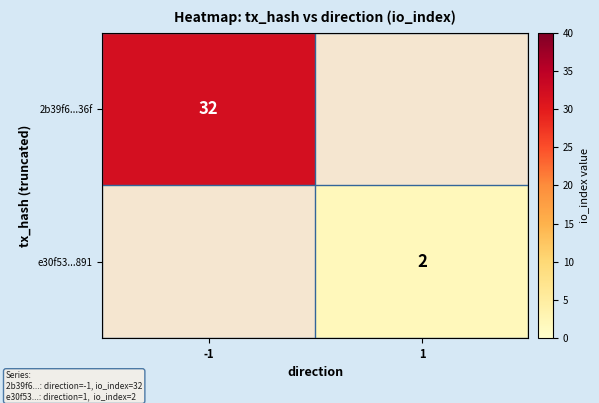

Is it true that 2b39f6...36f equals 32 at -1?

True